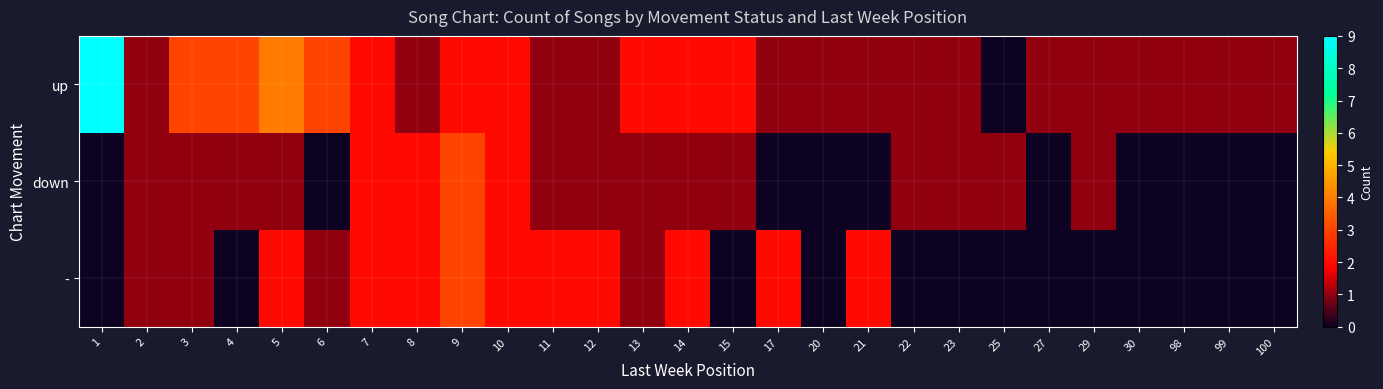

What is the difference between the highest and lowest values at 13?

1